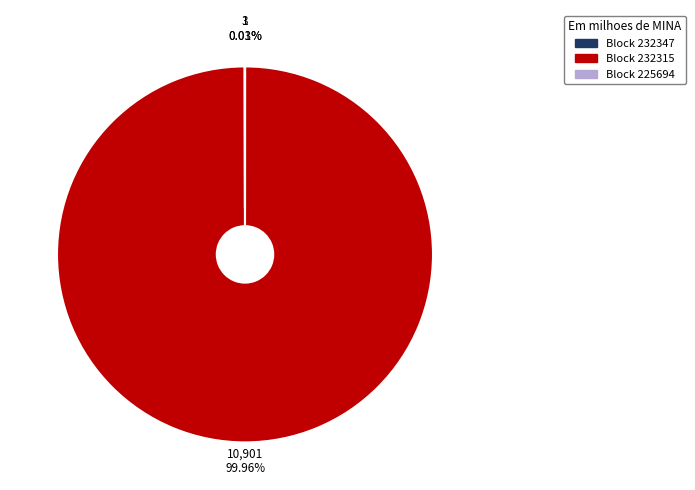

Does any single category account for the majority?

Yes